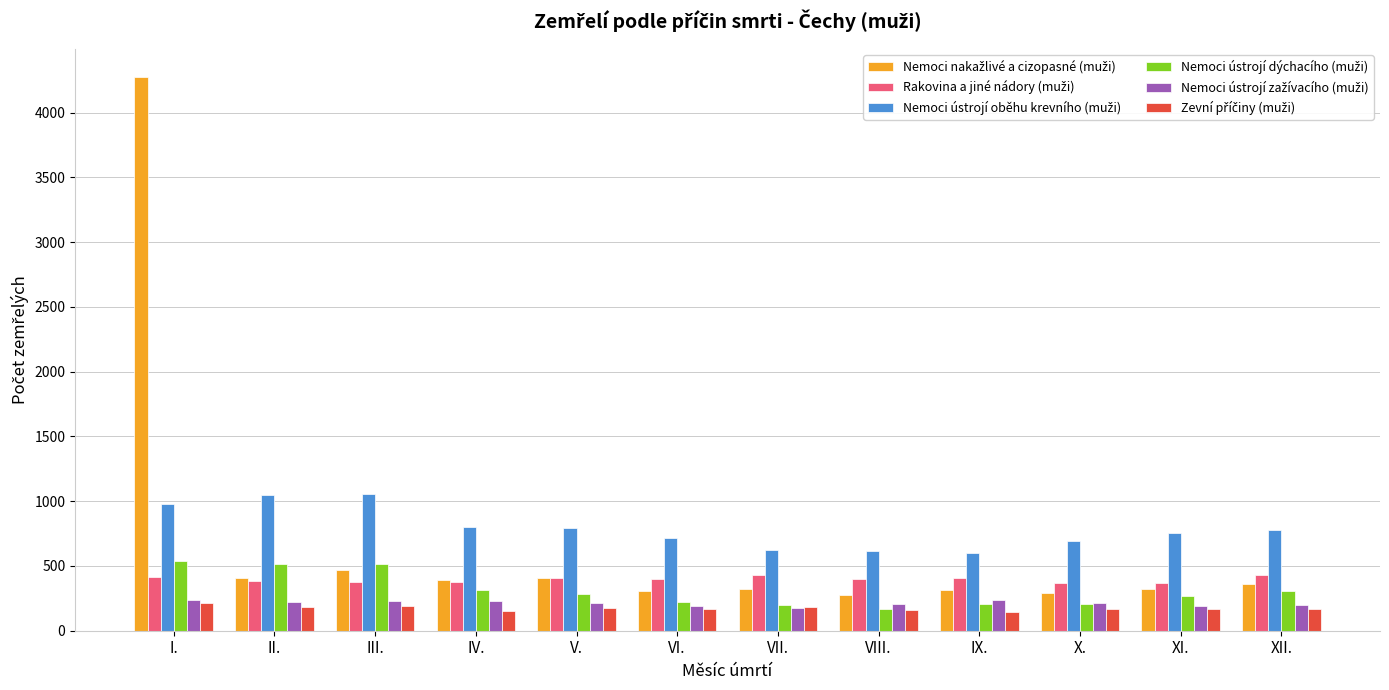

At which category is the sum across all series the highest?

I.